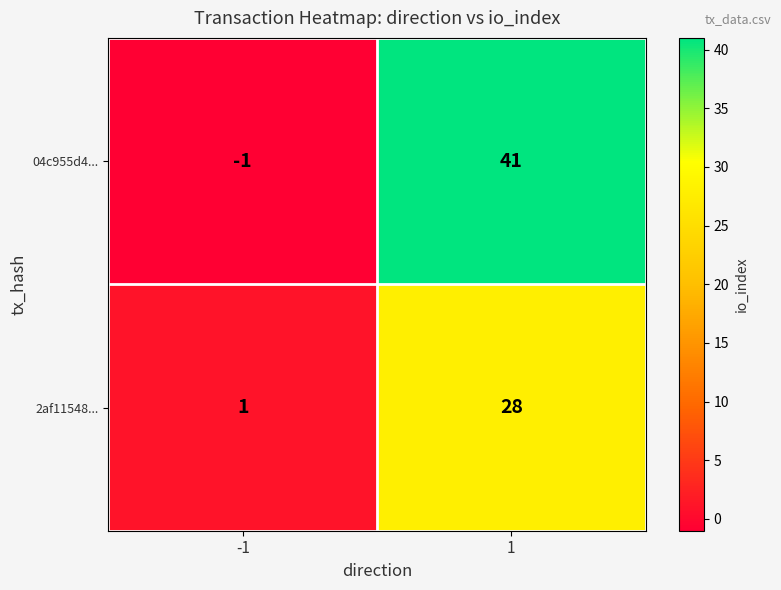

How many data points in 2af11548... are less than 28?

1